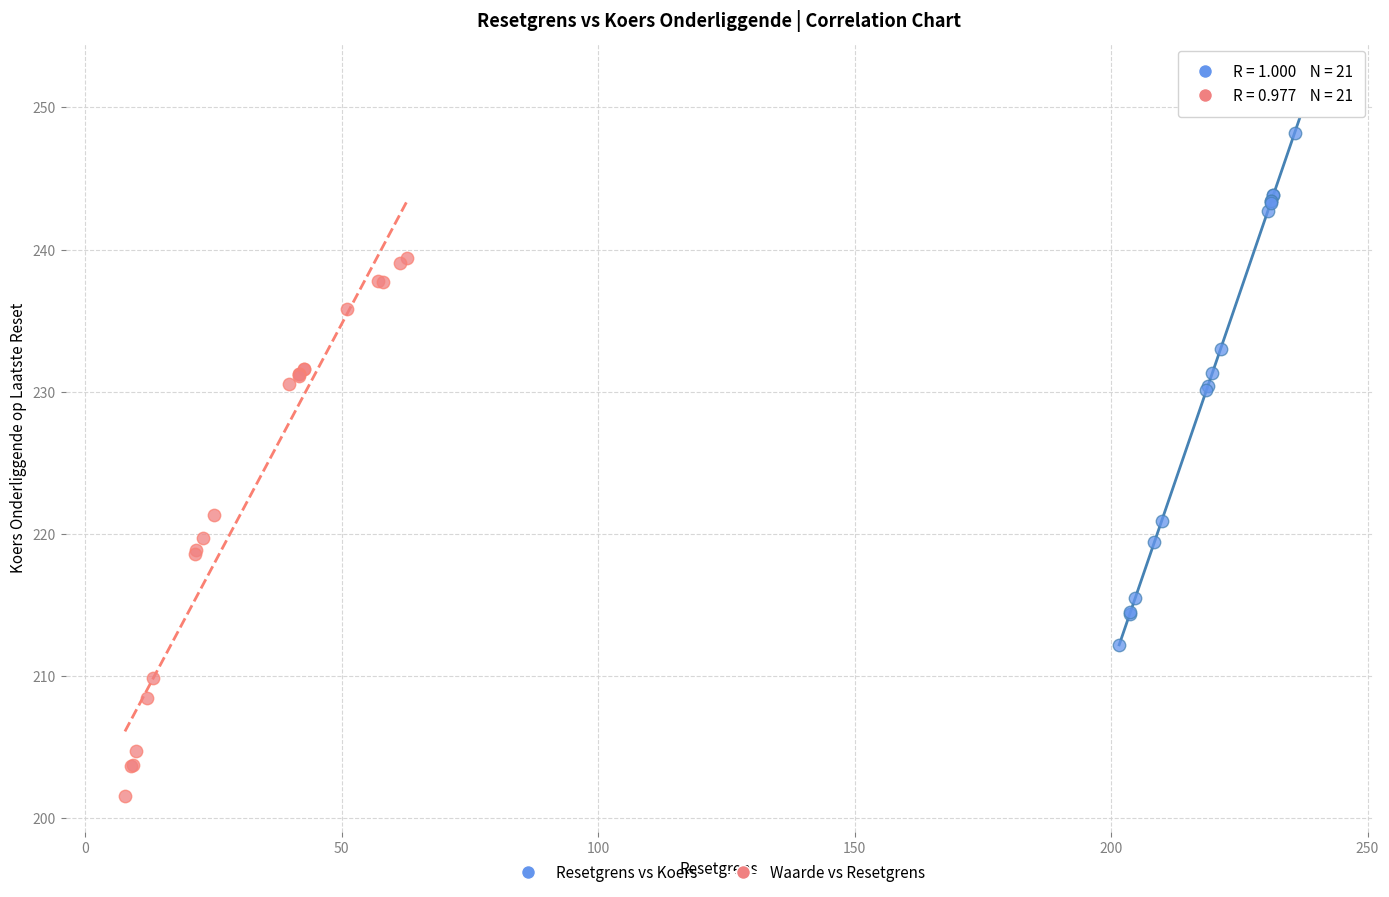

Which series has the largest Y range (max minus min)?

Resetgrens vs Koers